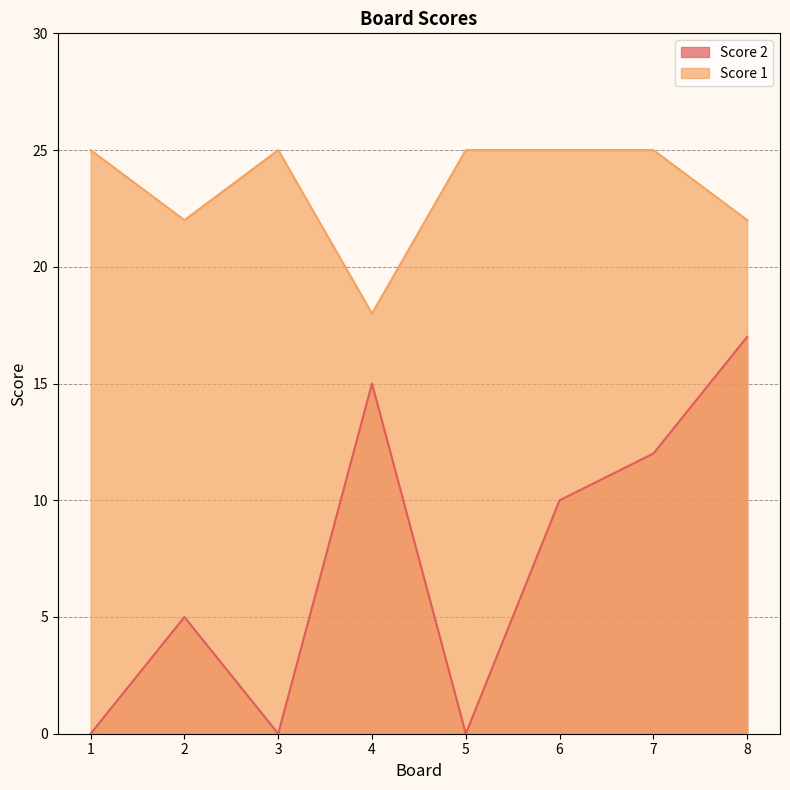

Does the chart have visible grid lines?

Yes